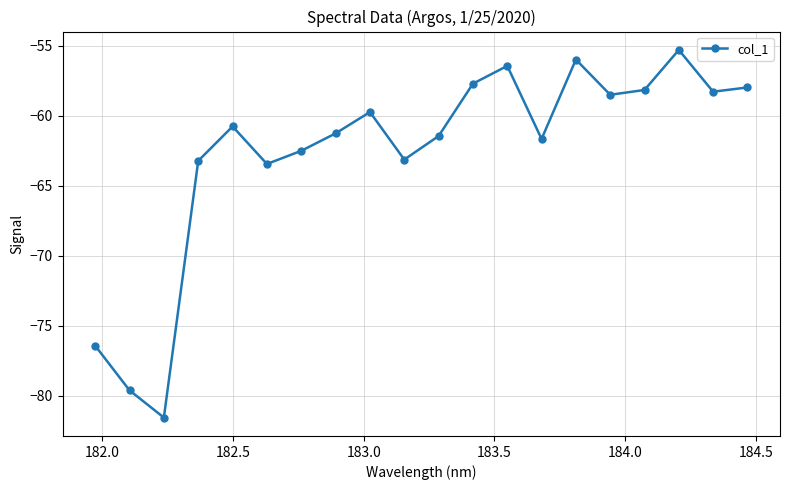

What is the difference between the second highest and minimum values?

25.6